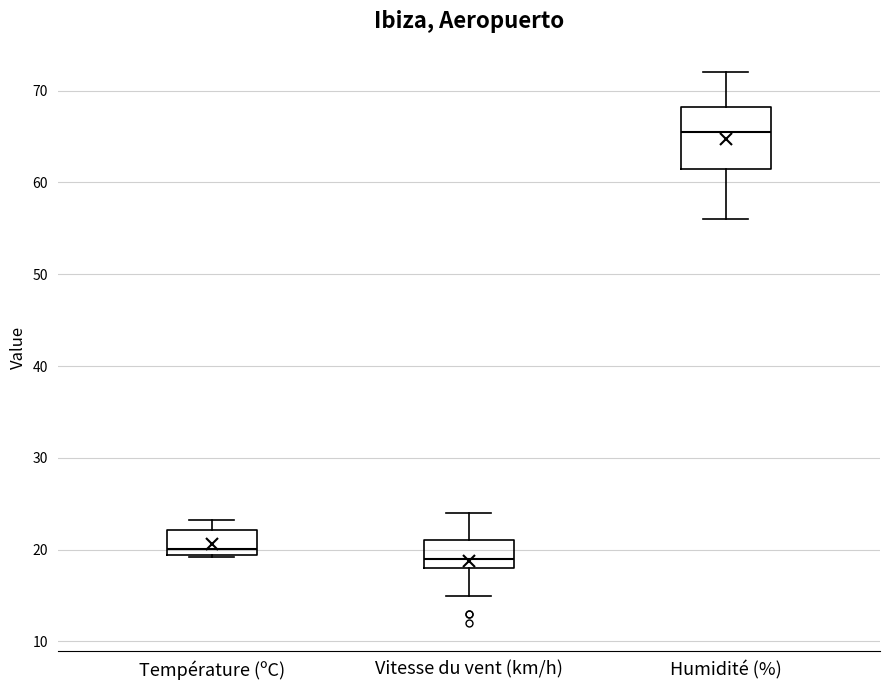

Which box is the tallest, from its lower edge to its upper edge?

Humidité (%)